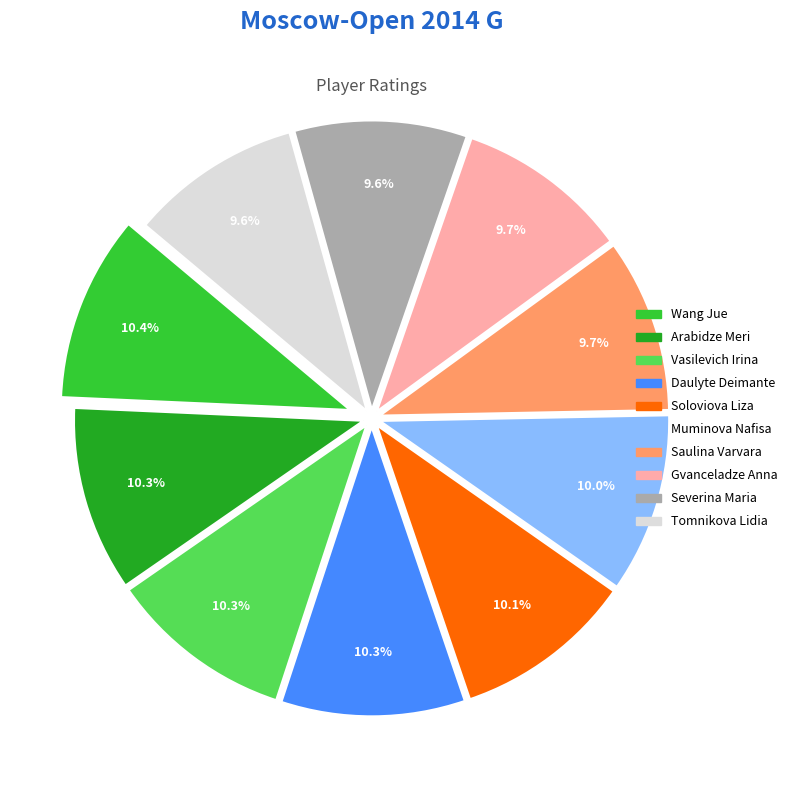

Count the number of slices in the pie.

10